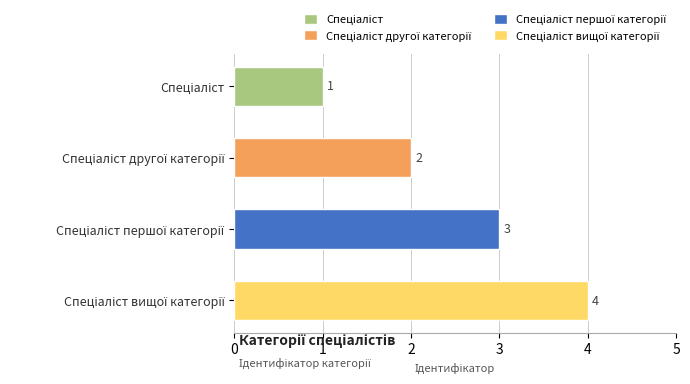

What is the greatest value displayed?

4